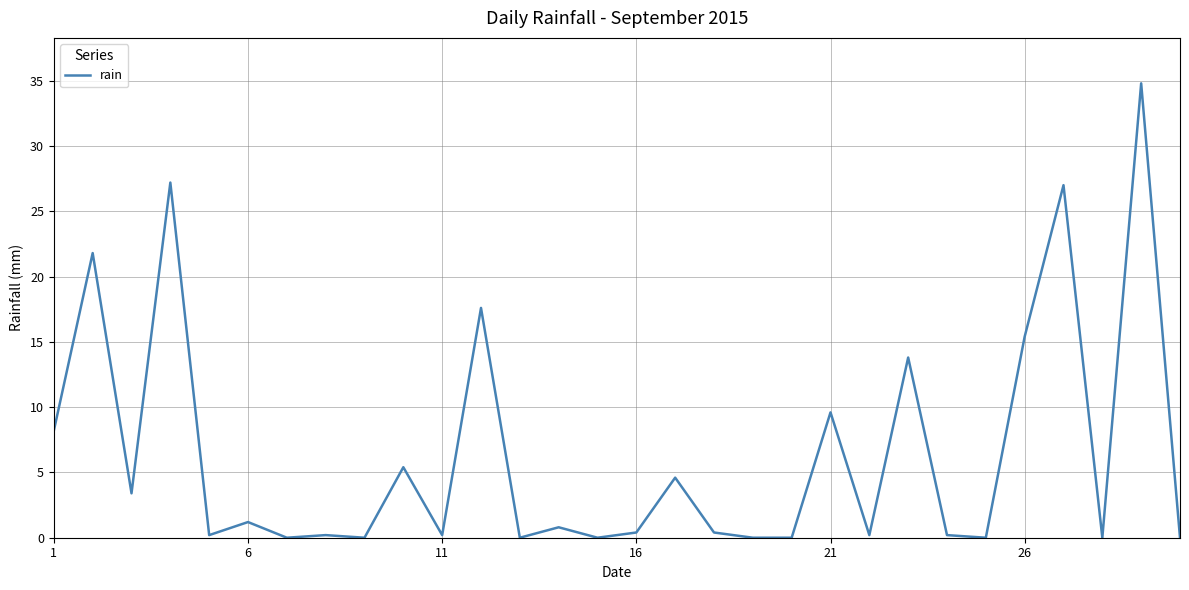

What is the difference between the maximum and minimum values?

34.8